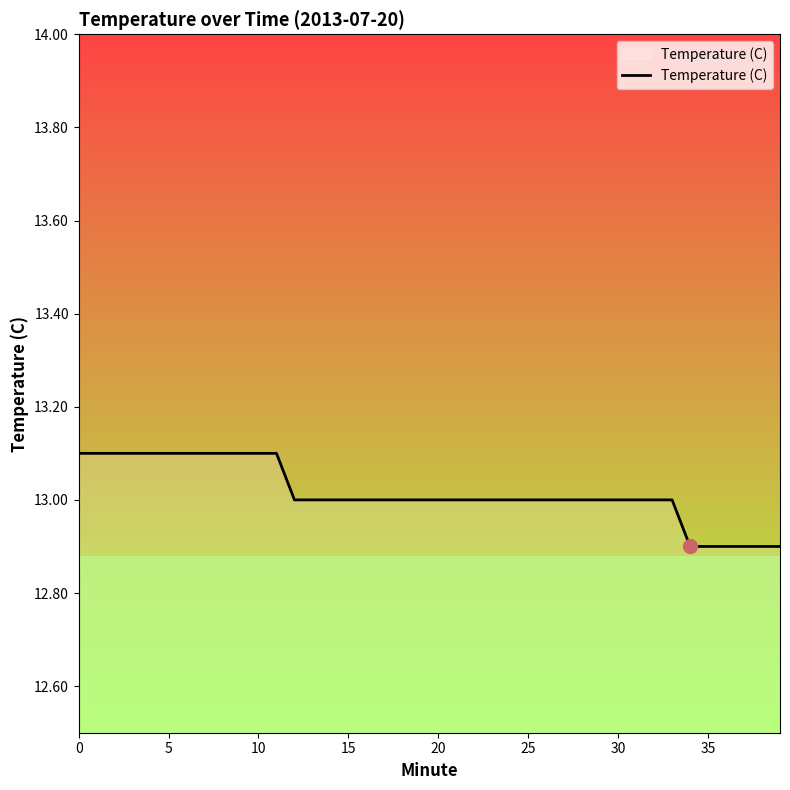

What is the minimum value shown in the chart?

12.9